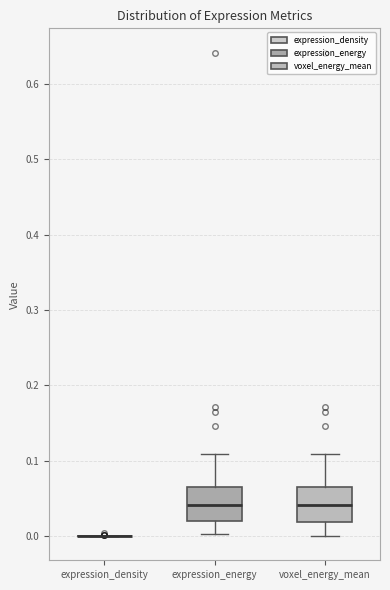

Reading left to right, transcribe this box plot: for each box, give where its median line is, the range the box spans, and where its two whiskers end, as read against the y-axis. The values are not printed on the chart, so give them approximately, as read against the axis.

expression_density: box collapsed to a line at 0.00, whiskers 0.00 to 0.00
expression_energy: median 0.04, box 0.02 to 0.07, whiskers 0.00 to 0.11
voxel_energy_mean: median 0.04, box 0.02 to 0.07, whiskers 0.00 to 0.11